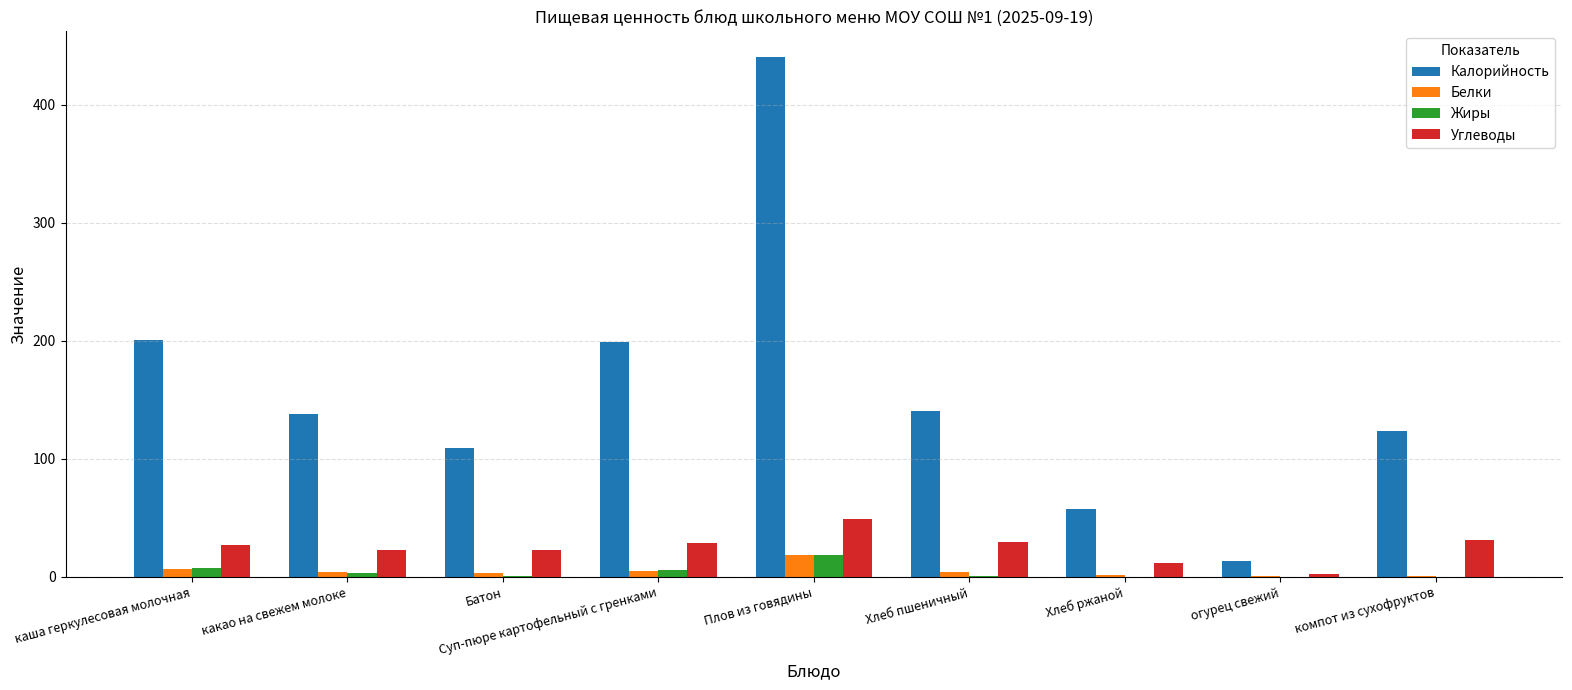

How many groups of bars are there?

9